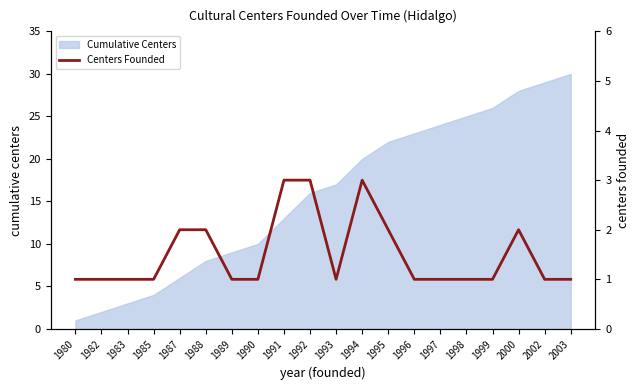

How many values exceed 1?

7